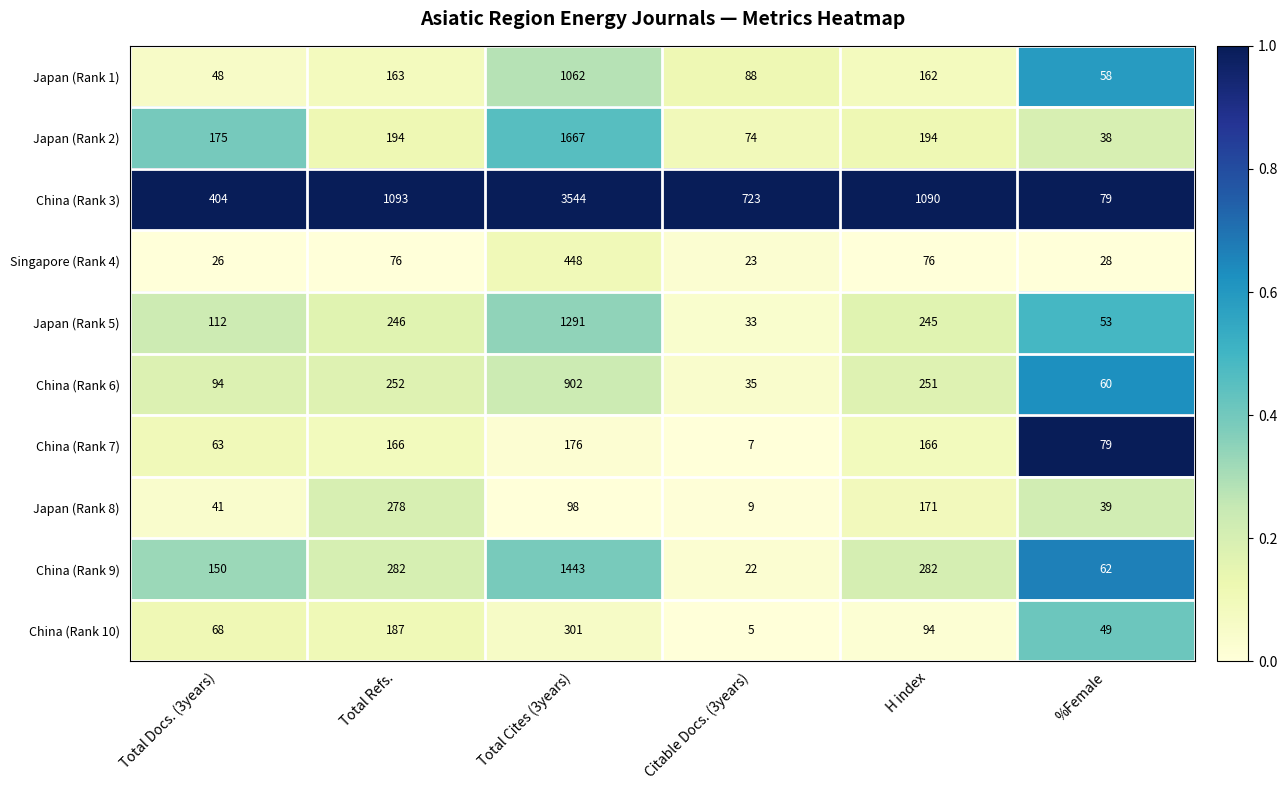

Which series has the widest spread of values?

China (Rank 3)